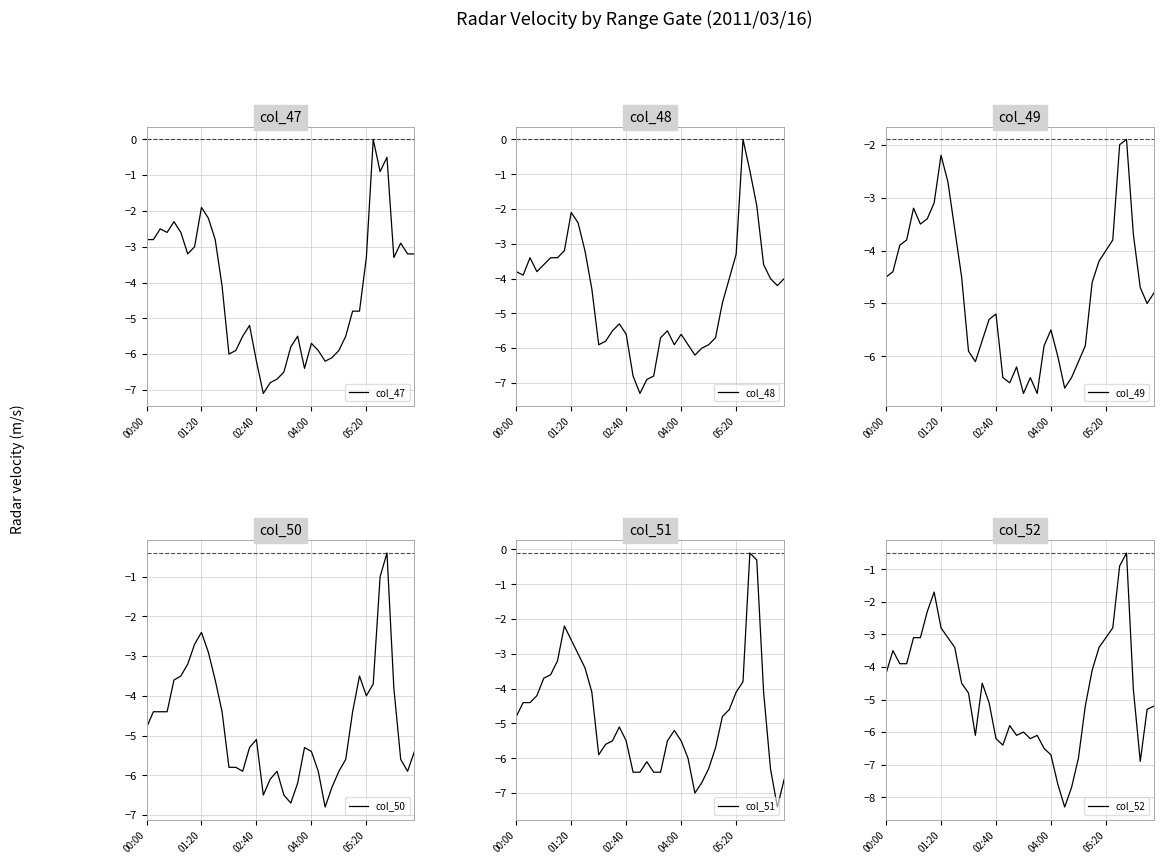

The col_47 series shows -2.4 at 04:00. True or false?

False